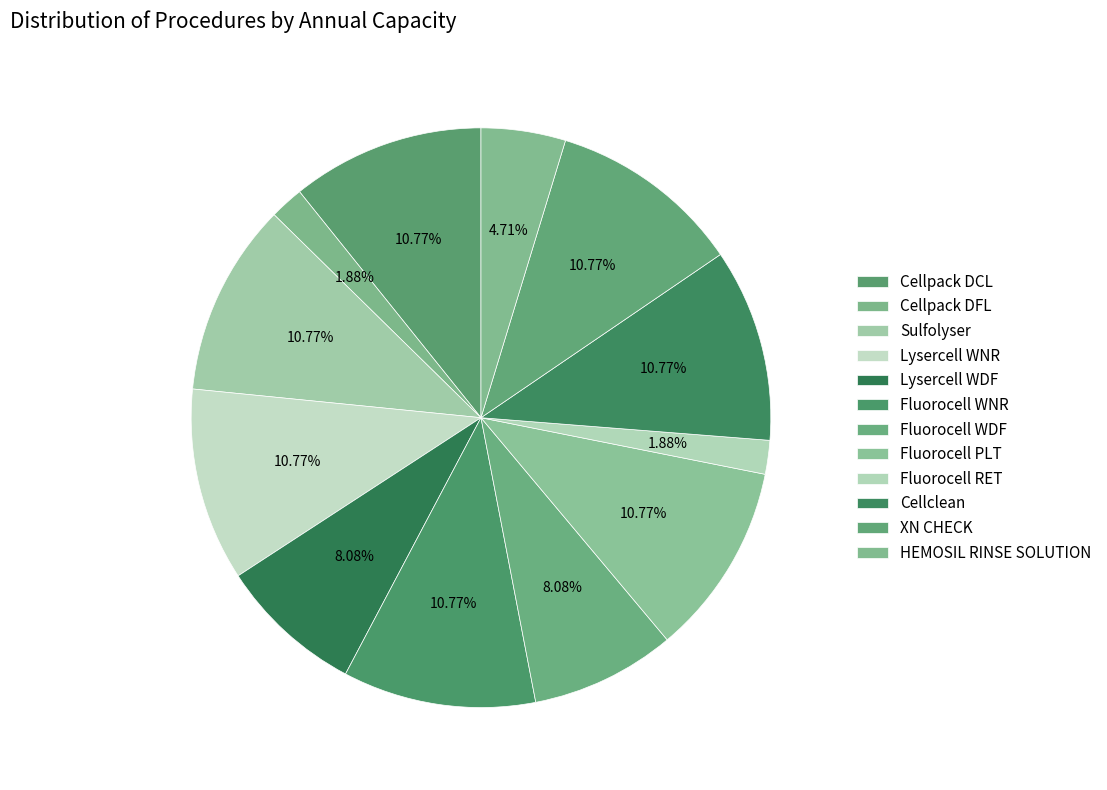

Approximately how many times larger is the value at XN CHECK compared to Cellclean?

1.0